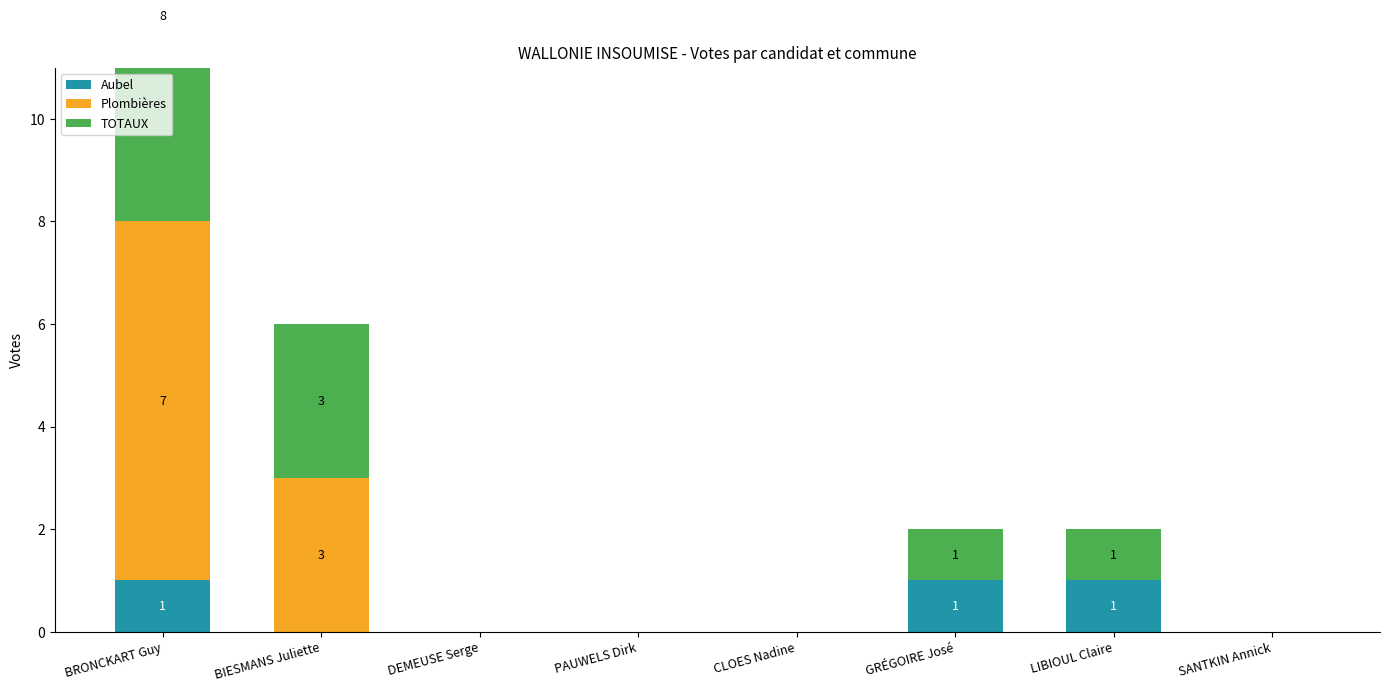

Count the number of categories in the chart.

8